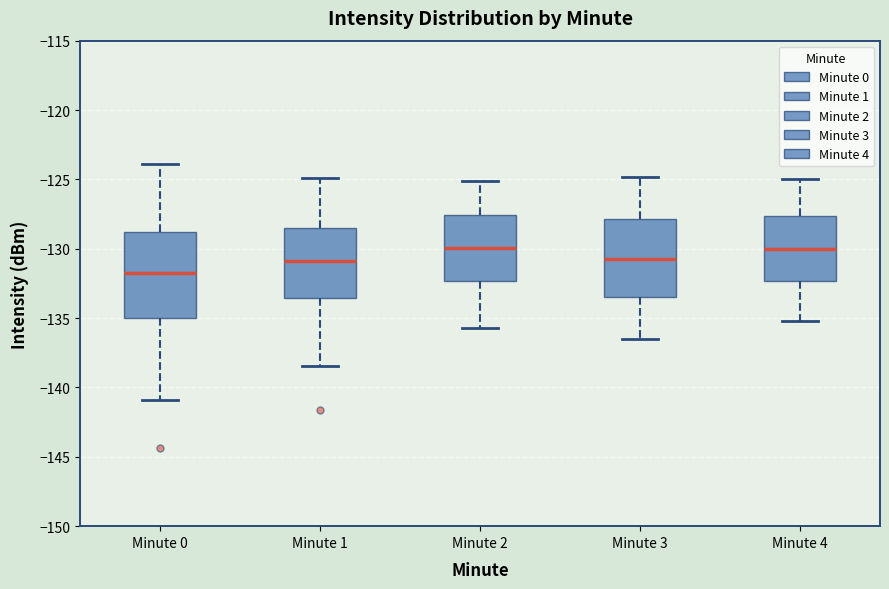

Where is the upper edge of the box for Minute 1 on the y-axis? The values are not printed on the chart, so give them approximately, as read against the axis.

-128.5